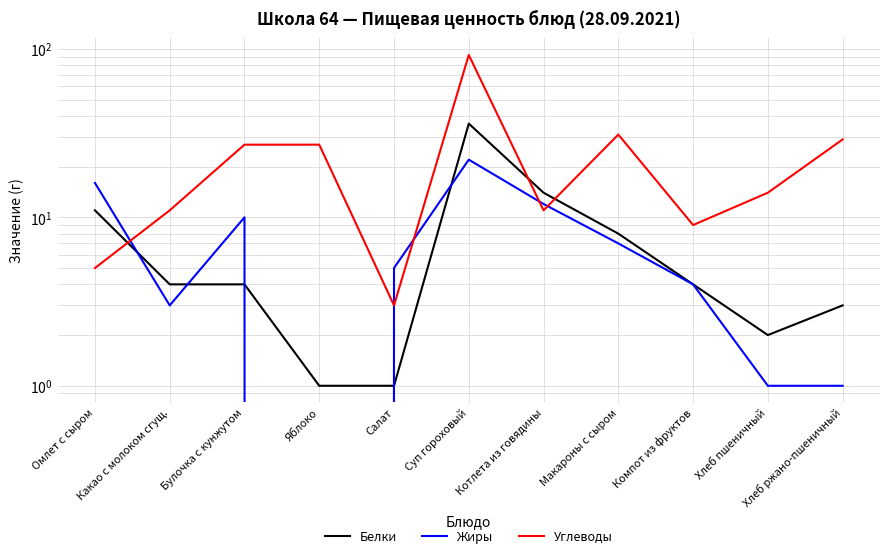

Reading left to right, what are all the values shown in this chart?

Белки: Омлет с сыром=11	Какао с молоком сгущ.=4	Булочка с кунжутом=4	Яблоко=1	Салат=1	Суп гороховый=36	Котлета из говядины=14	Макароны с сыром=8	Компот из фруктов=4	Хлеб пшеничный=2	Хлеб ржано-пшеничный=3
Жиры: Омлет с сыром=16	Какао с молоком сгущ.=3	Булочка с кунжутом=10	Яблоко=0	Салат=5	Суп гороховый=22	Котлета из говядины=12	Макароны с сыром=7	Компот из фруктов=4	Хлеб пшеничный=1	Хлеб ржано-пшеничный=1
Углеводы: Омлет с сыром=5	Какао с молоком сгущ.=11	Булочка с кунжутом=27	Яблоко=27	Салат=3	Суп гороховый=92	Котлета из говядины=11	Макароны с сыром=31	Компот из фруктов=9	Хлеб пшеничный=14	Хлеб ржано-пшеничный=29